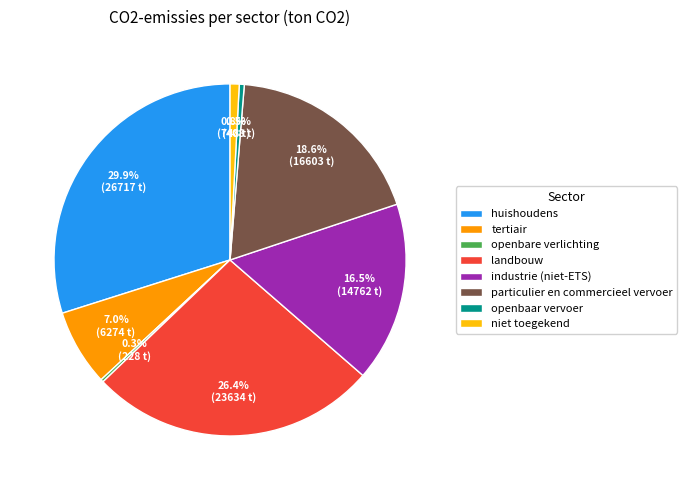

What percentage is the particulier en commercieel vervoer slice, to the nearest percent?

19%